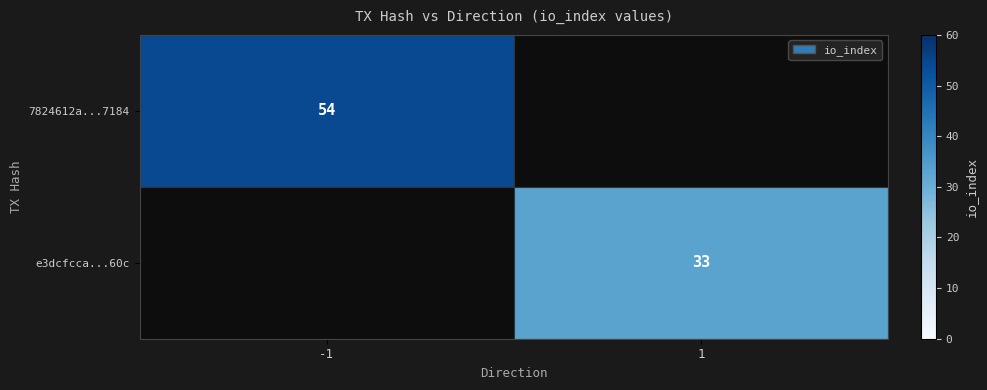

Is the value of 7824612a...7184 at -1 greater than the value of e3dcfcca...60c at 1?

Yes